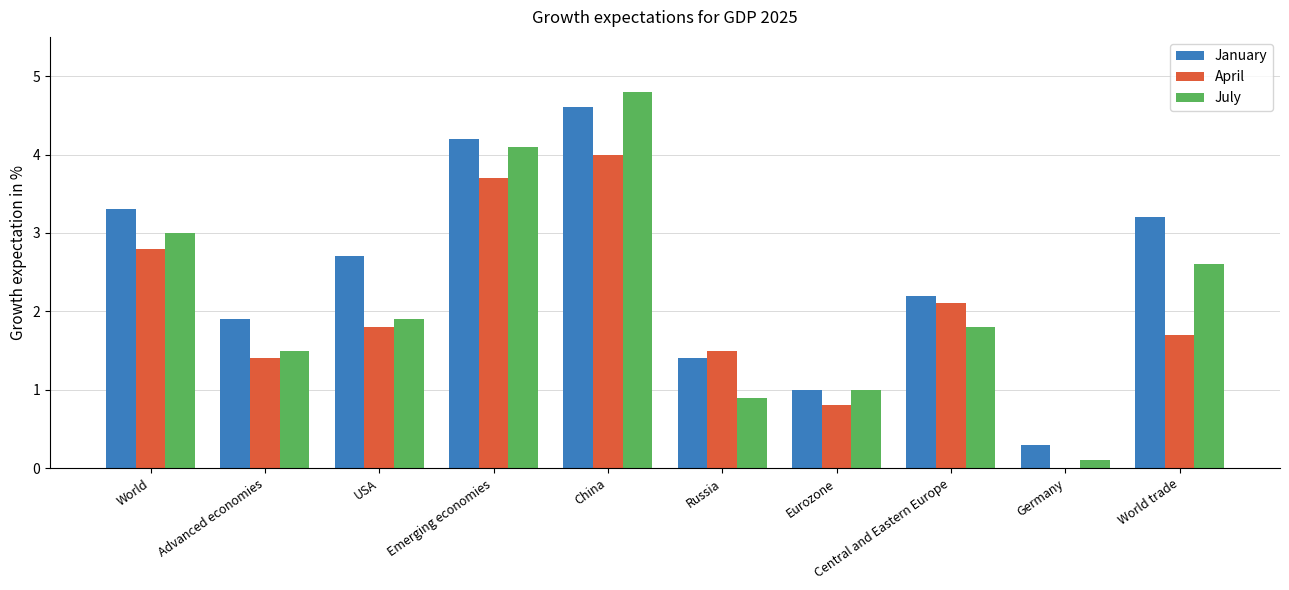

What is the greatest value displayed?

4.8